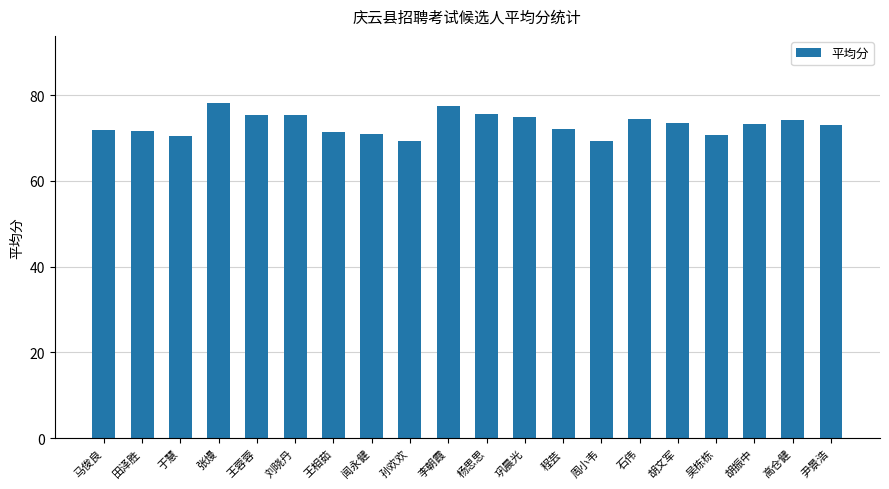

Does the chart contain stacked bars?

No